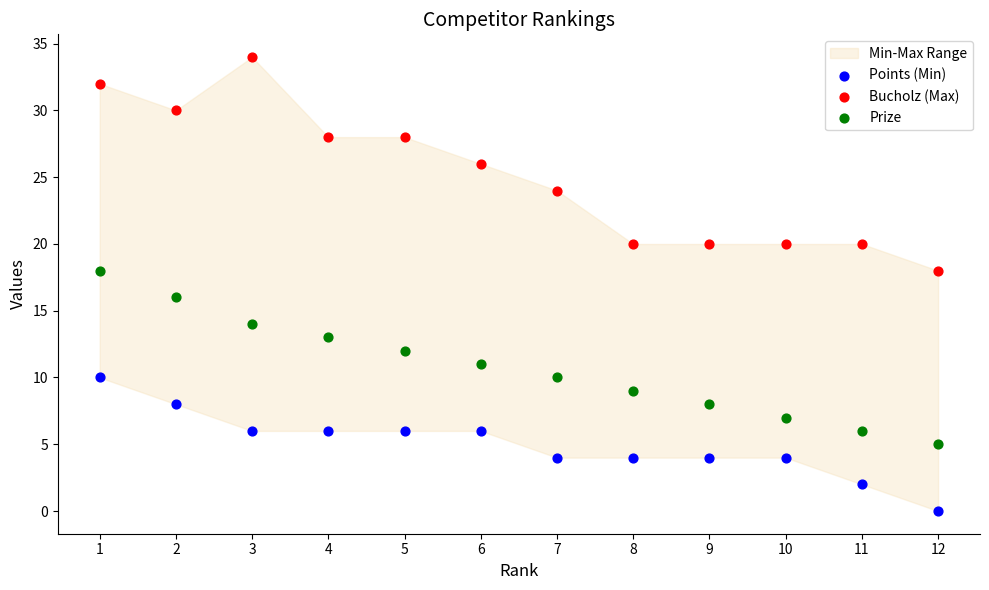

Which series contains the highest Y value?

Bucholz (Max)